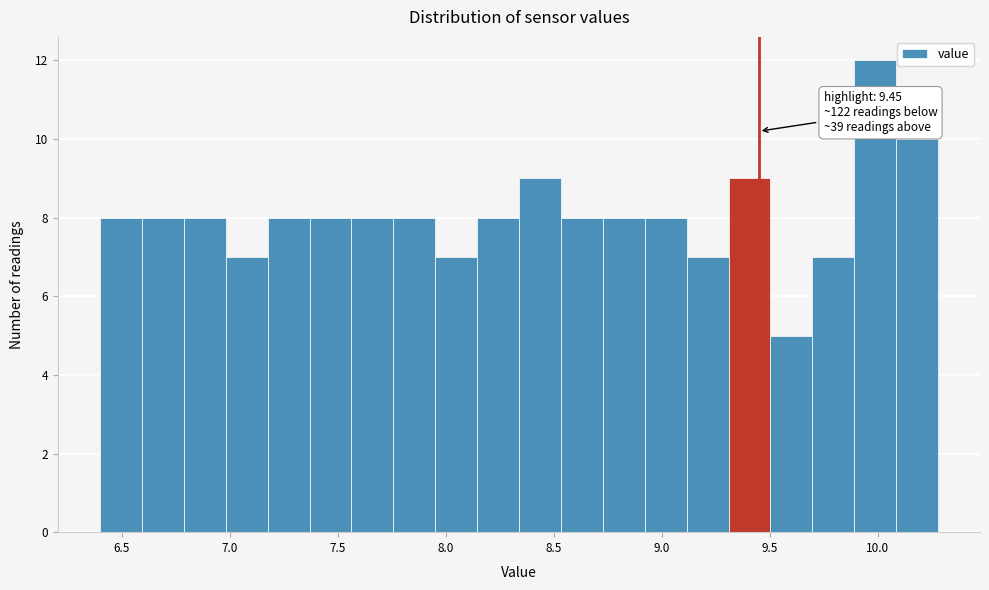

Read against the x-axis, roughly where is the centre of the tallest bar?

10.00